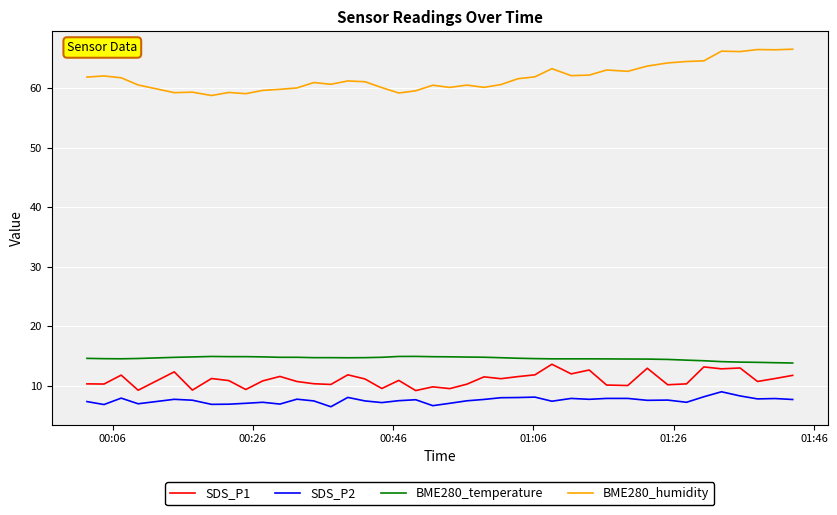

What is the sum of all BME280_temperature values?

582.9